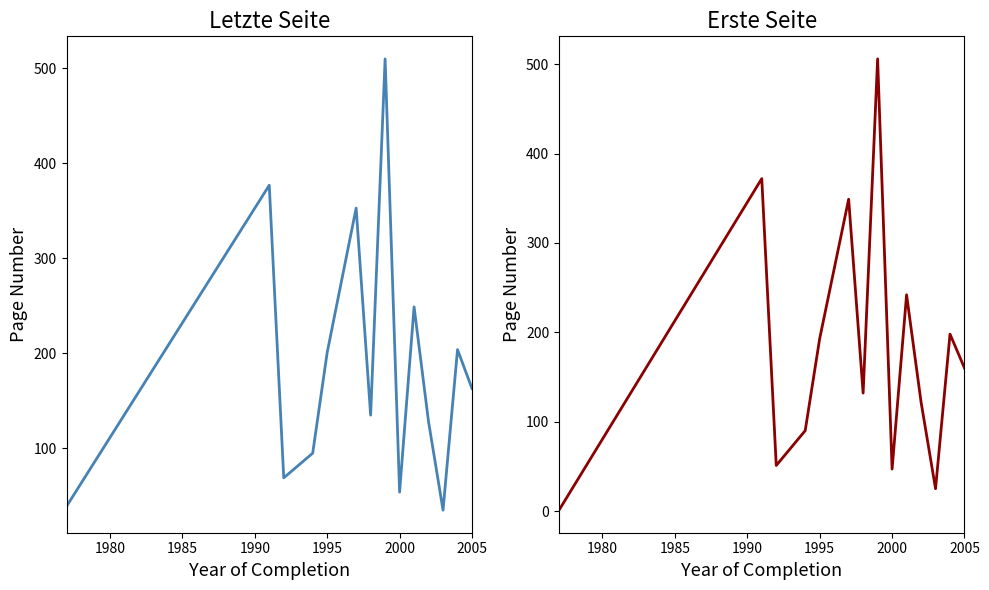

How many lines are shown in the chart?

2